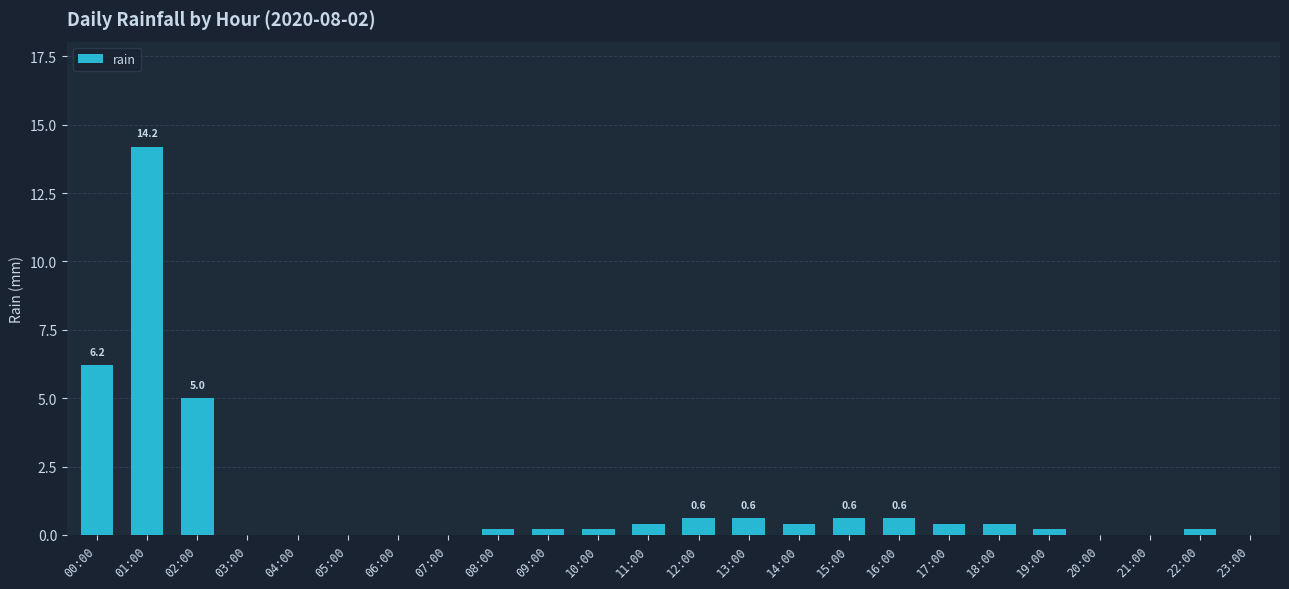

What is the maximum value shown in the chart?

14.2